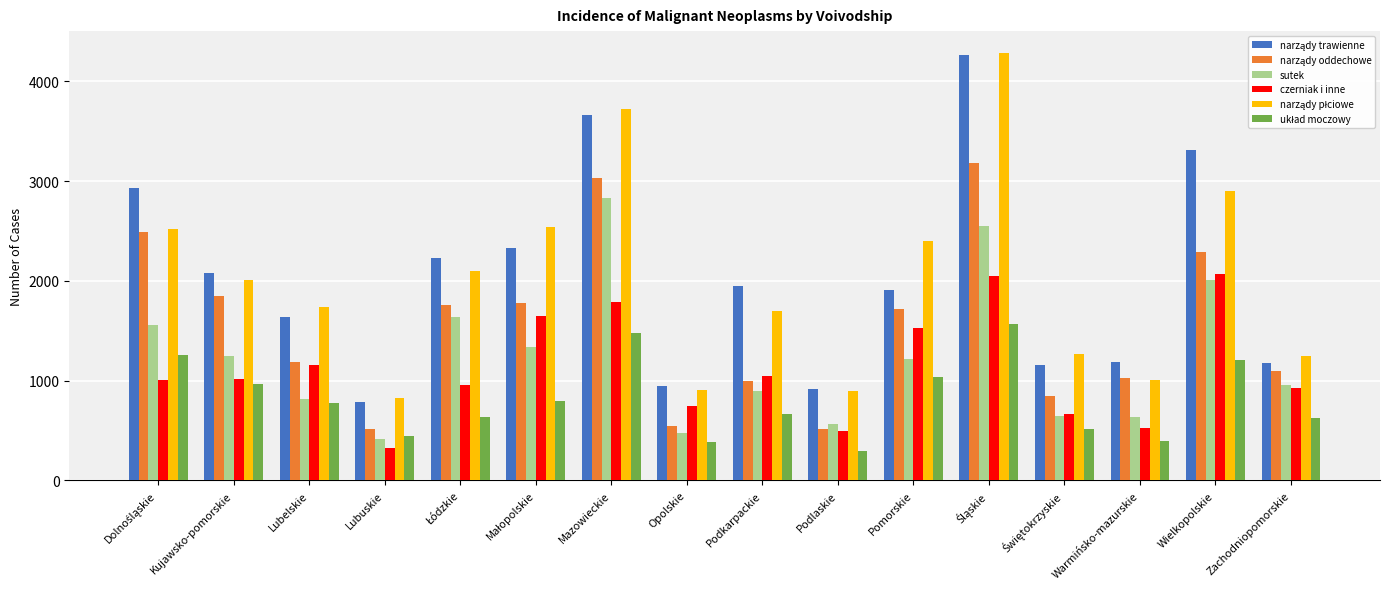

True or false: czerniak i inne has a value of 1531 at Pomorskie.

True